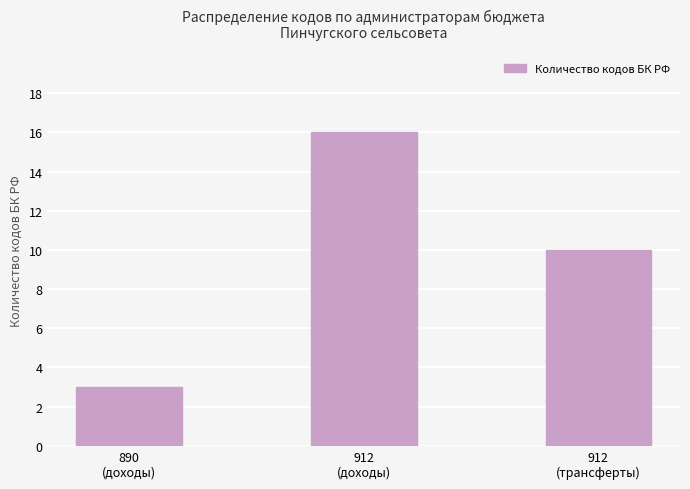

Is it true that the value at 912
(доходы) is 28?

False